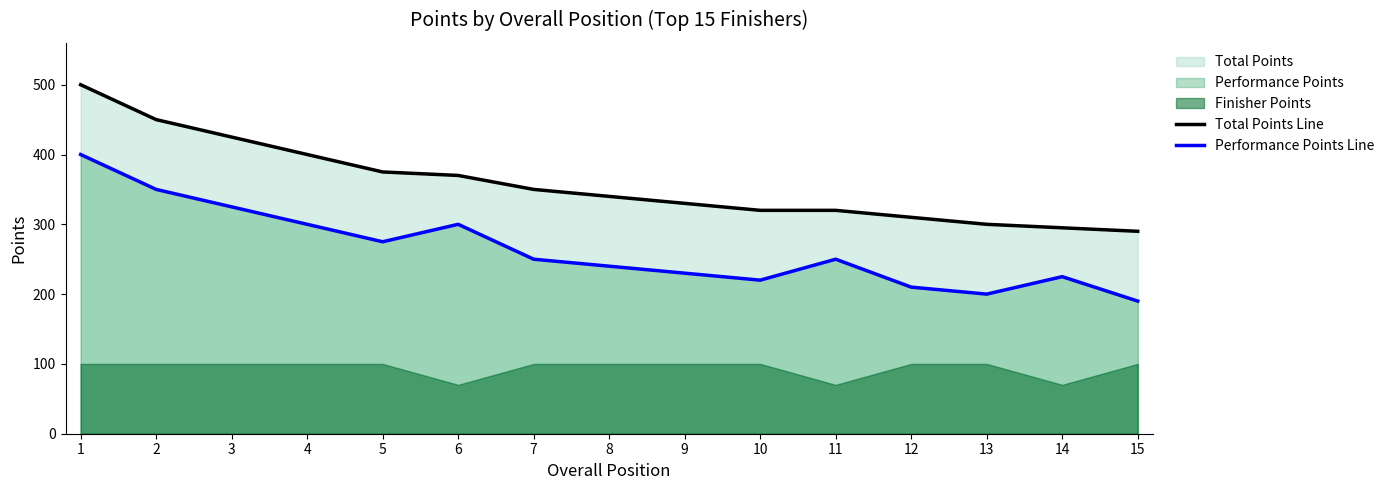

Which label corresponds to the smallest value in the chart?

15